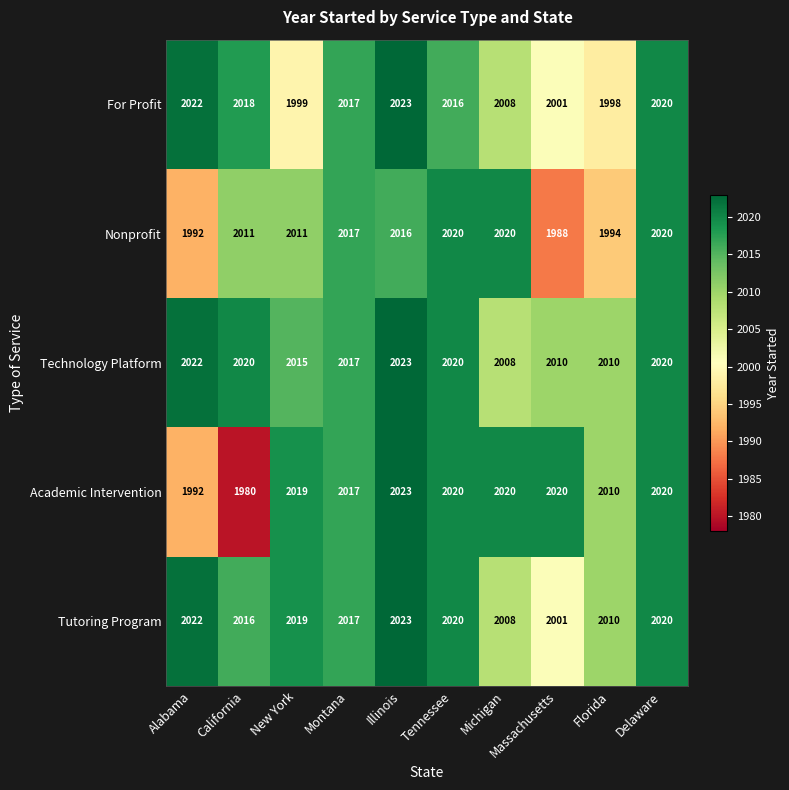

What is the difference between the maximum and minimum values in the Tutoring Program series?

22